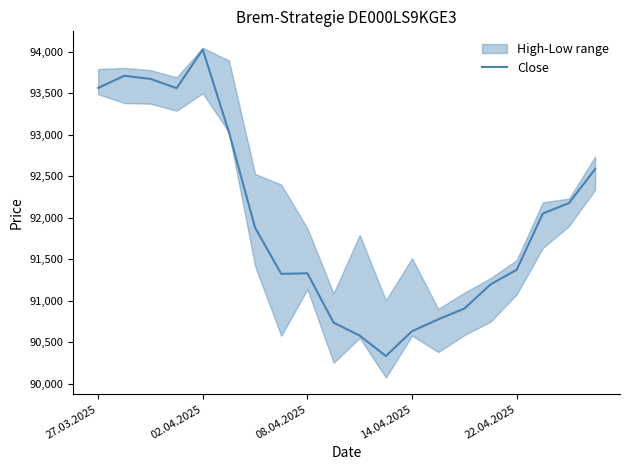

How many interior local valleys (lower than both neighbors) does the data have?

3